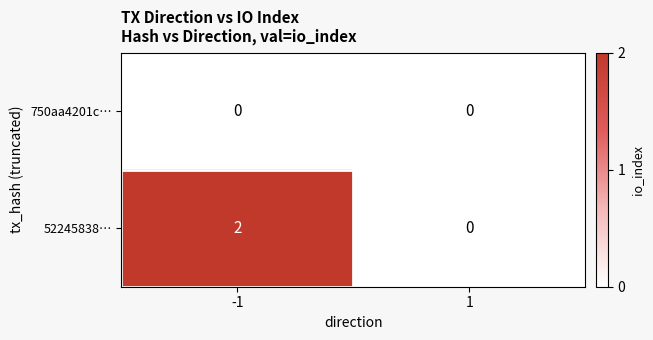

Rank the series by their average value, from highest to lowest.

52245838…, 750aa4201c…